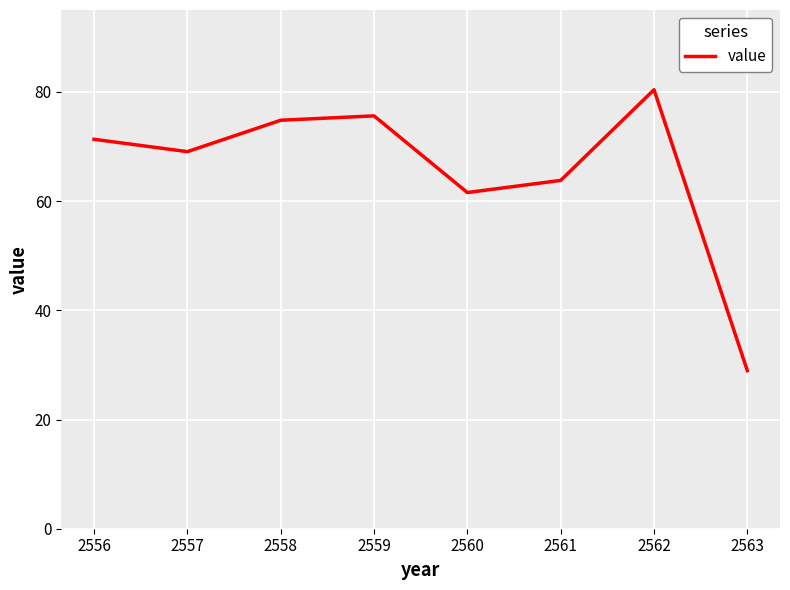

Rank the categories by value from highest to lowest.

2562, 2559, 2558, 2556, 2557, 2561, 2560, 2563